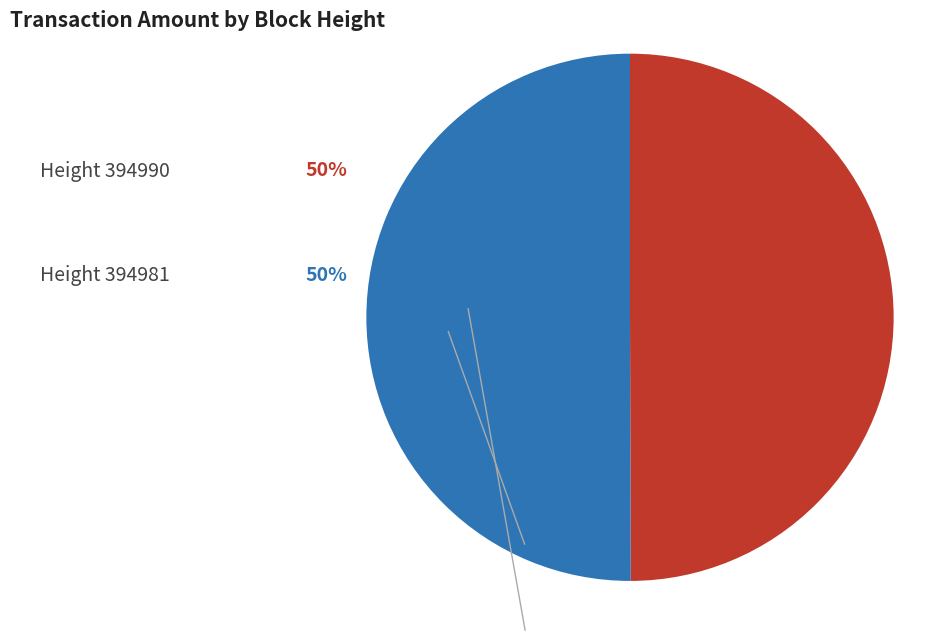

How many segments does this pie chart have?

2